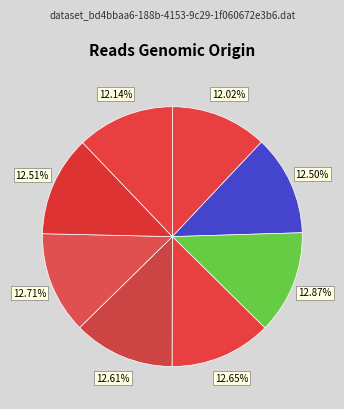

How many segments does this pie chart have?

8